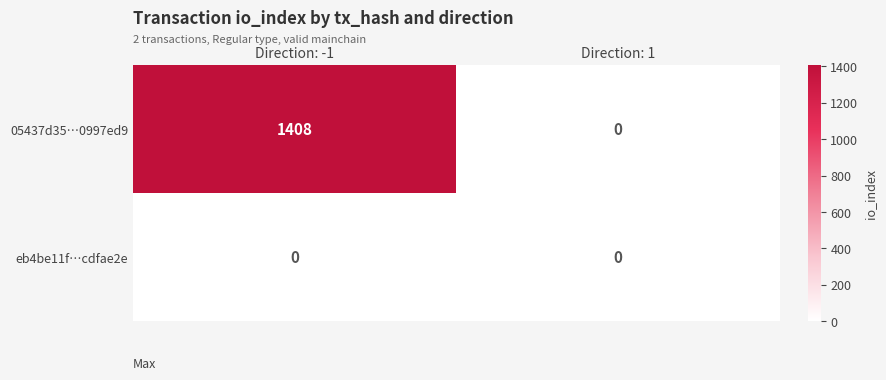

What is the difference between the maximum and minimum values in the 05437d35…0997ed9 series?

1408